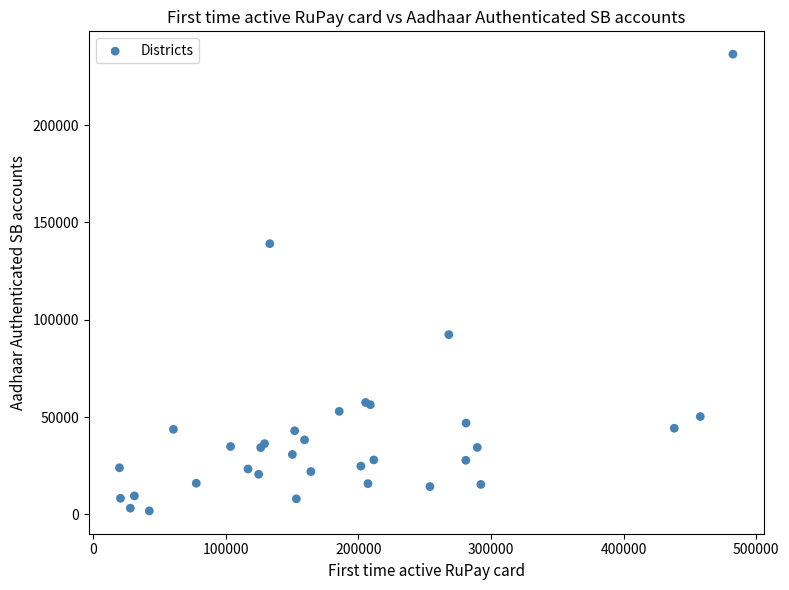

What Y value in the scatter plot is closest to 119103?

139061